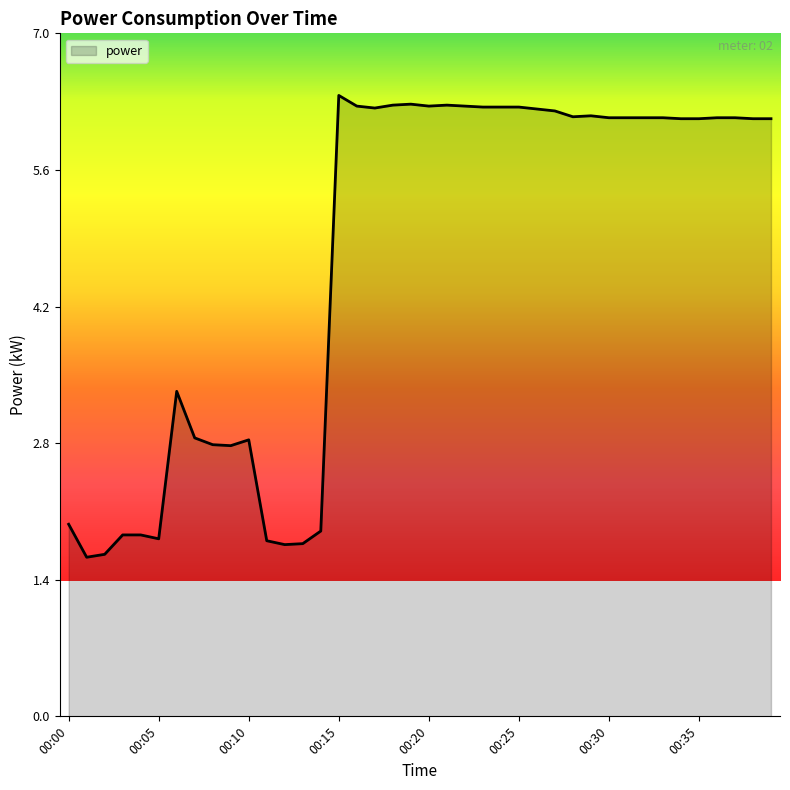

What is the greatest value displayed?

6.4